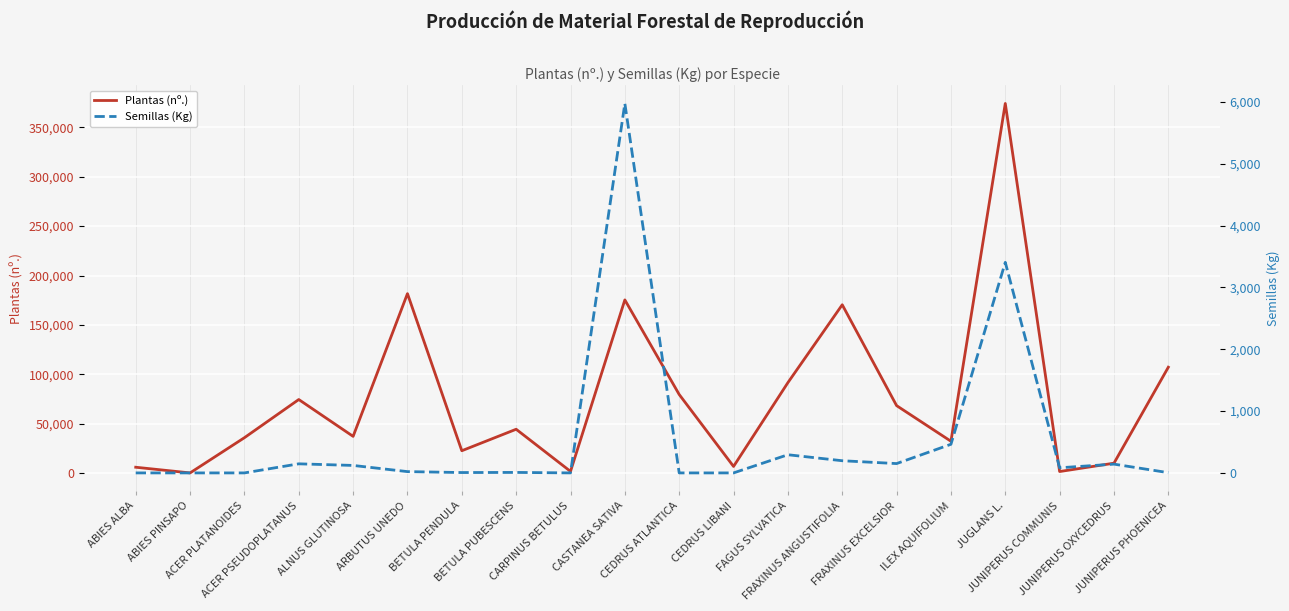

True or false: Semillas (Kg) and Plantas (nº.) cross at least once.

False